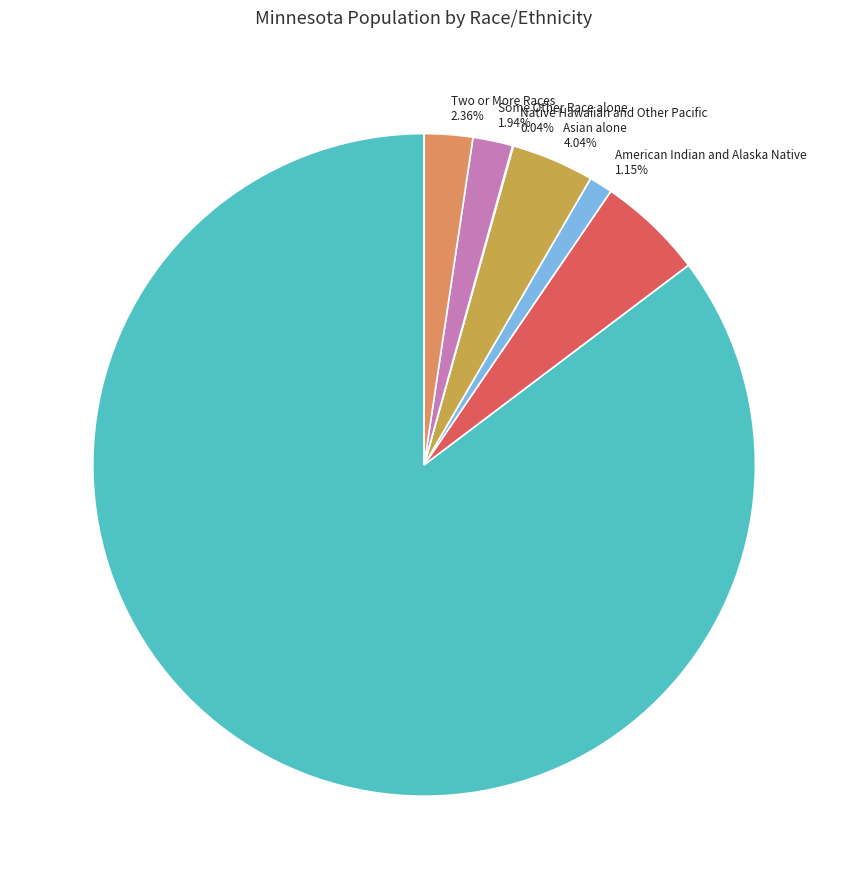

Which slice is the largest?

White alone 85.30%